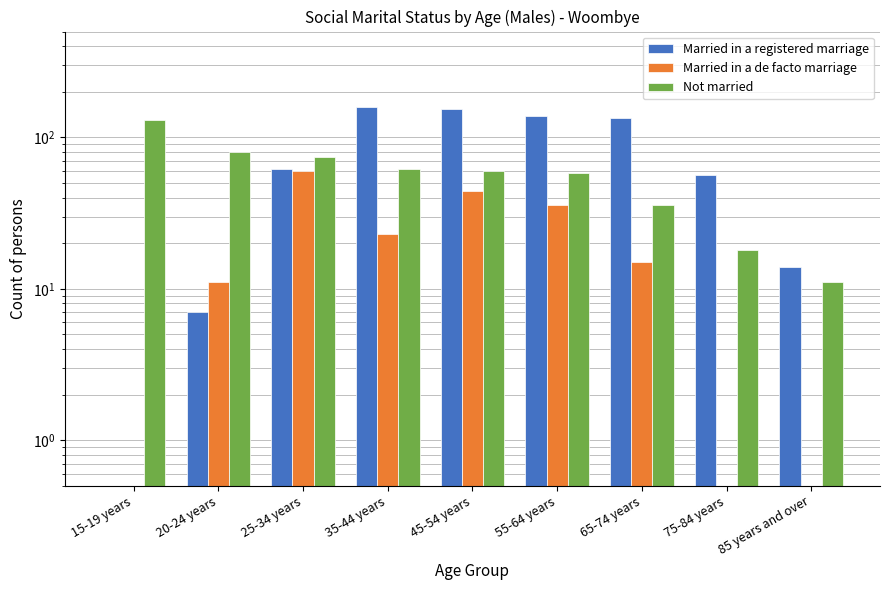

Count the number of categories in the chart.

9